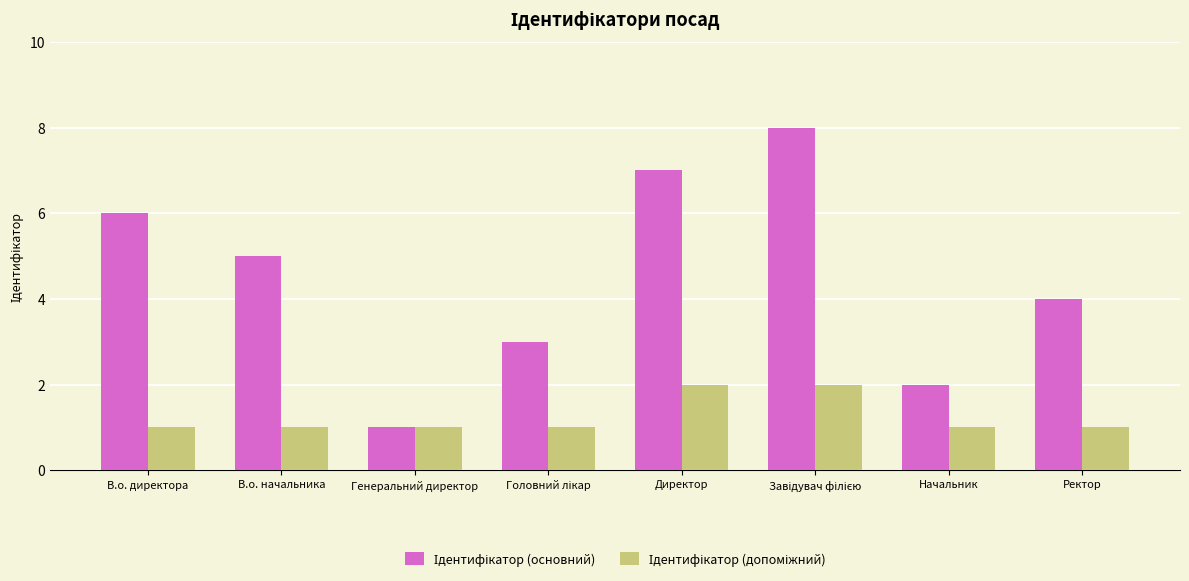

Between Завідувач філією and Ректор, which series saw the biggest shift?

Ідентифікатор (основний)